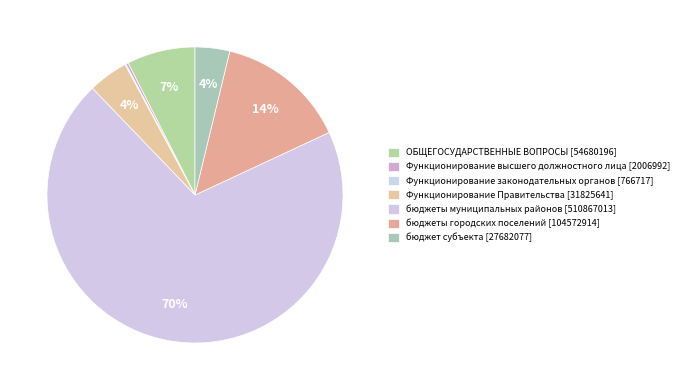

Is the sum of ОБЩЕГОСУДАРСТВЕННЫЕ ВОПРОСЫ and Функционирование законодательных органов greater than half?

No